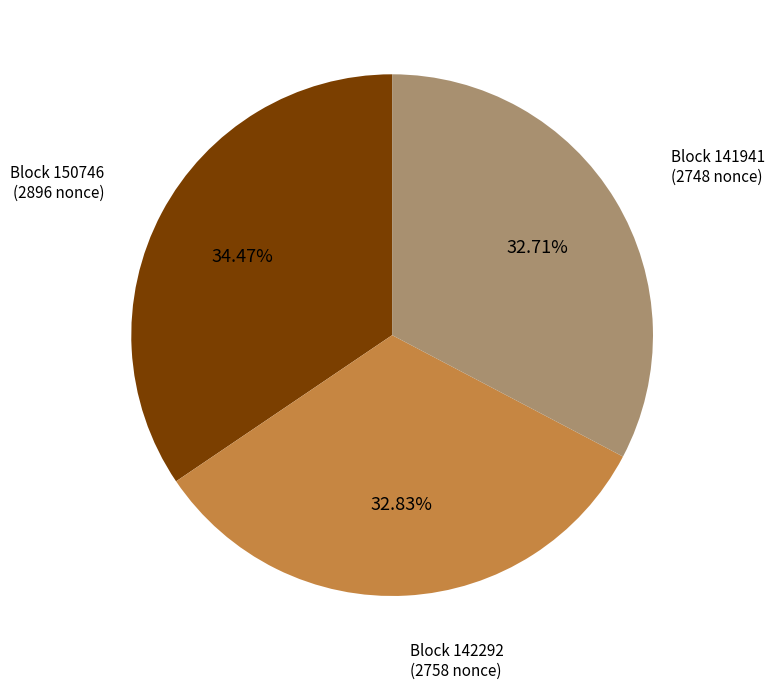

Is there a majority slice in this chart?

No